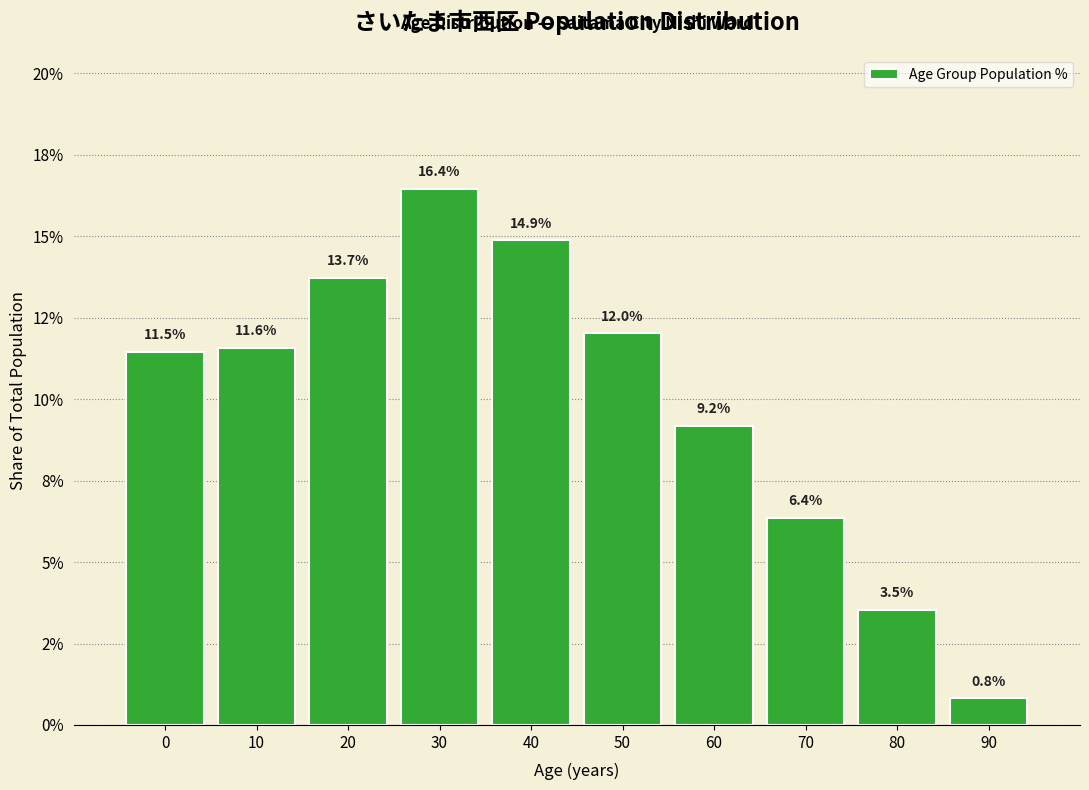

Are the bars horizontal?

No